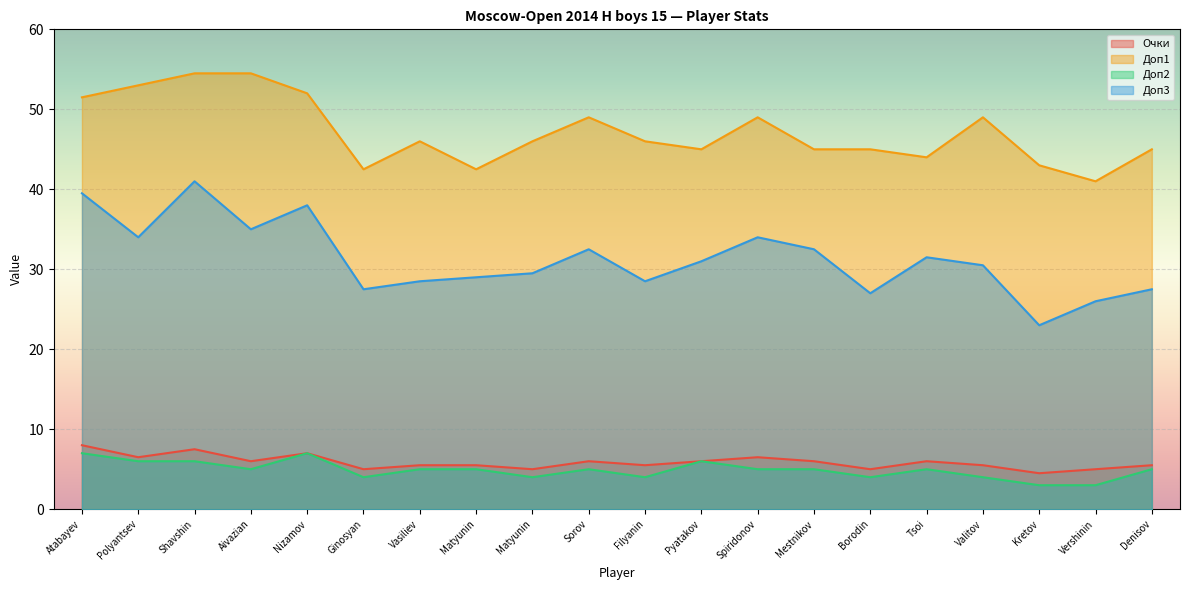

What are all the series names shown in the legend?

Очки, Доп1, Доп2, Доп3